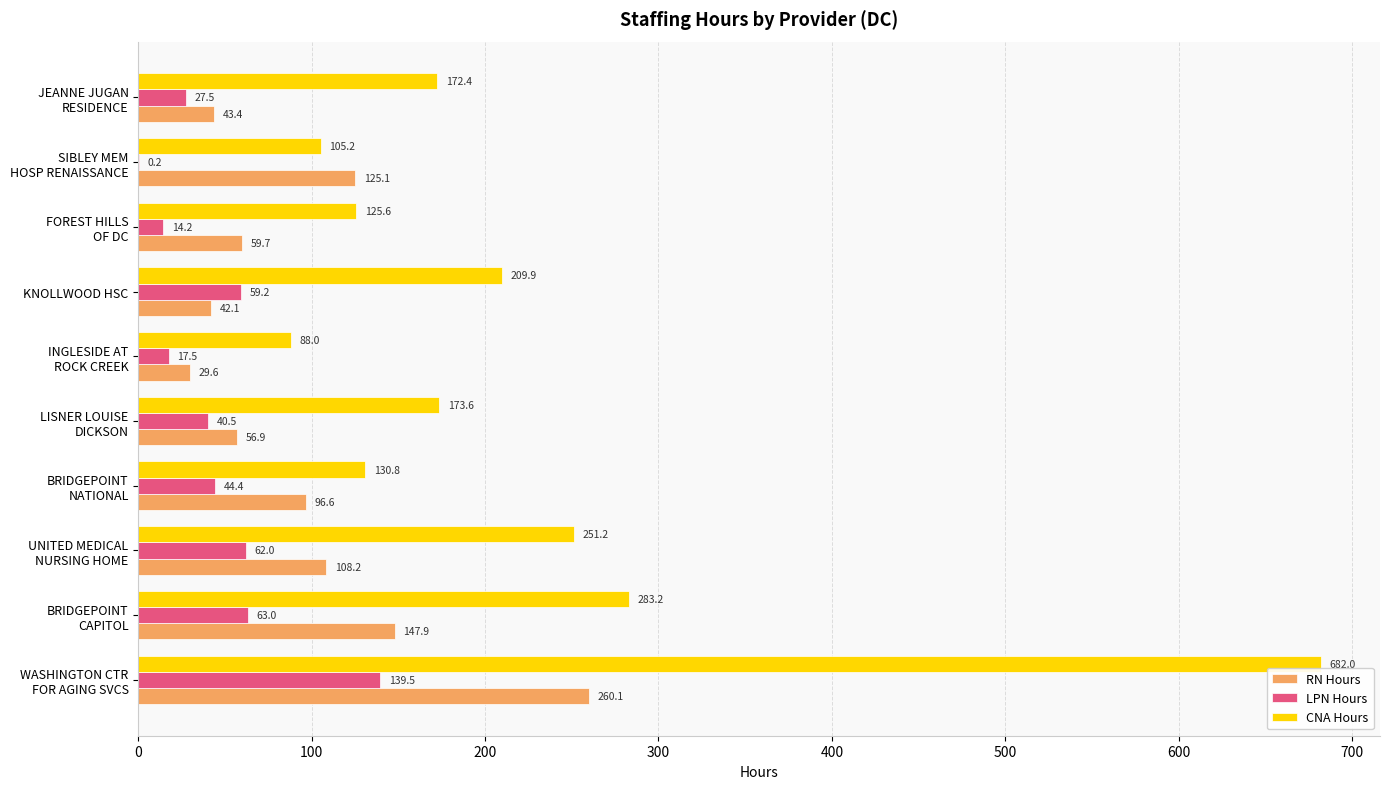

What is the maximum value for CNA Hours?

682.0